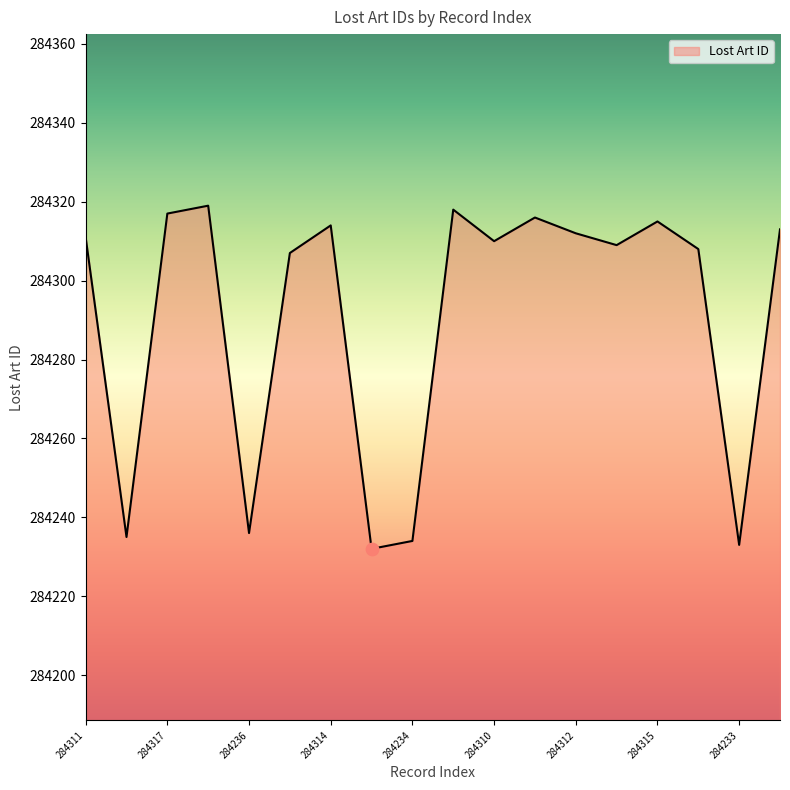

What is the minimum value shown in the chart?

284232